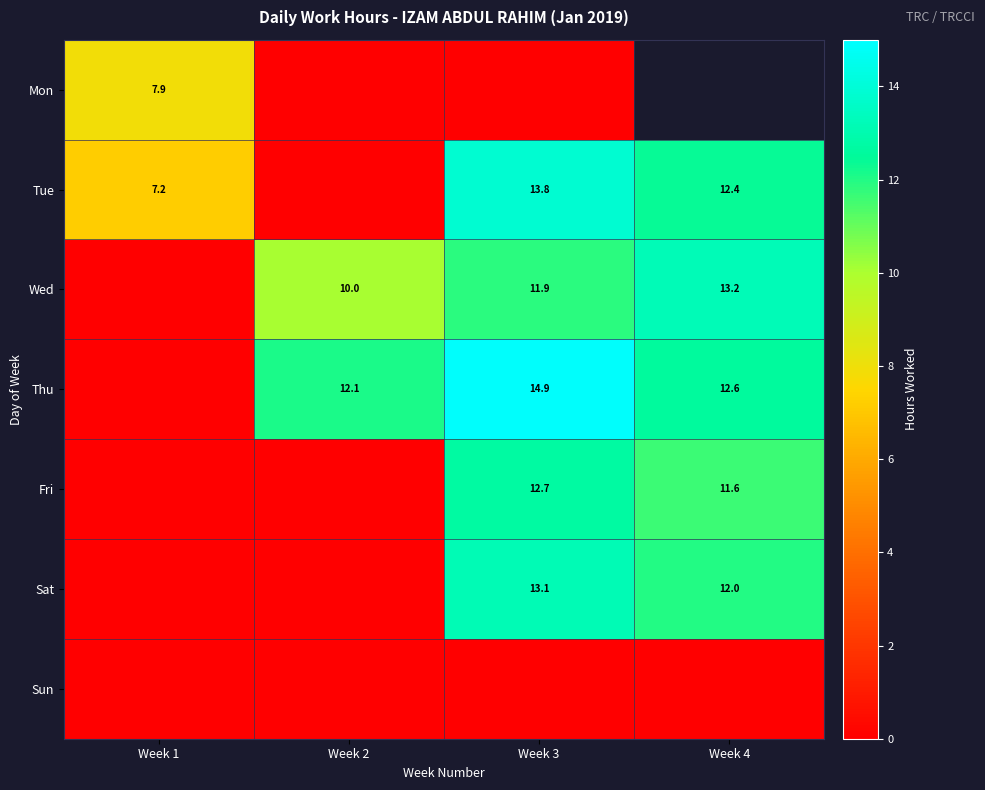

At how many categories does at least one series exceed 14?

1